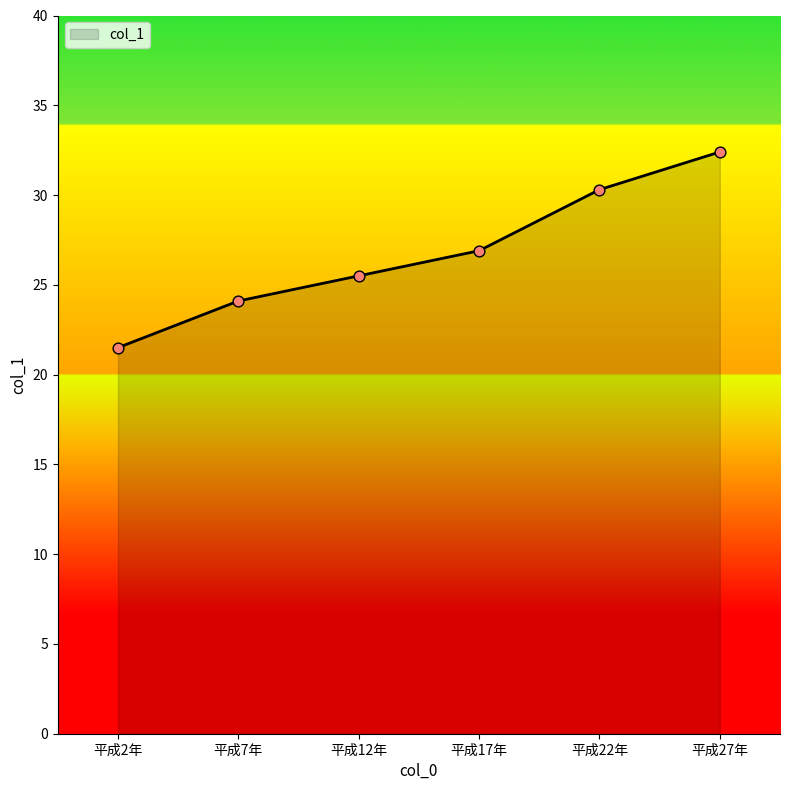

Which has a higher value, 平成27年 or 平成12年?

平成27年